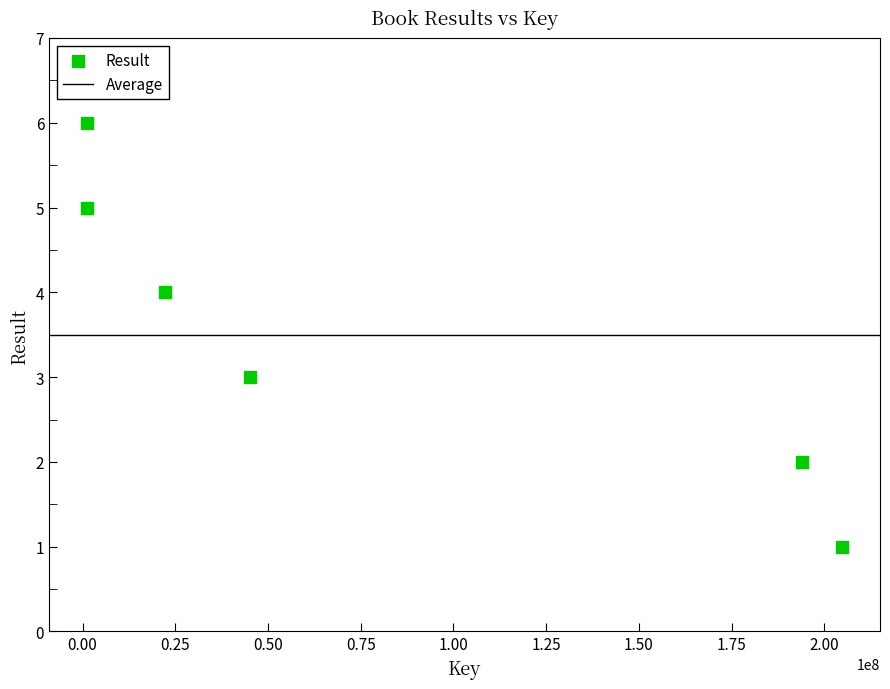

What is the average Y value?

4